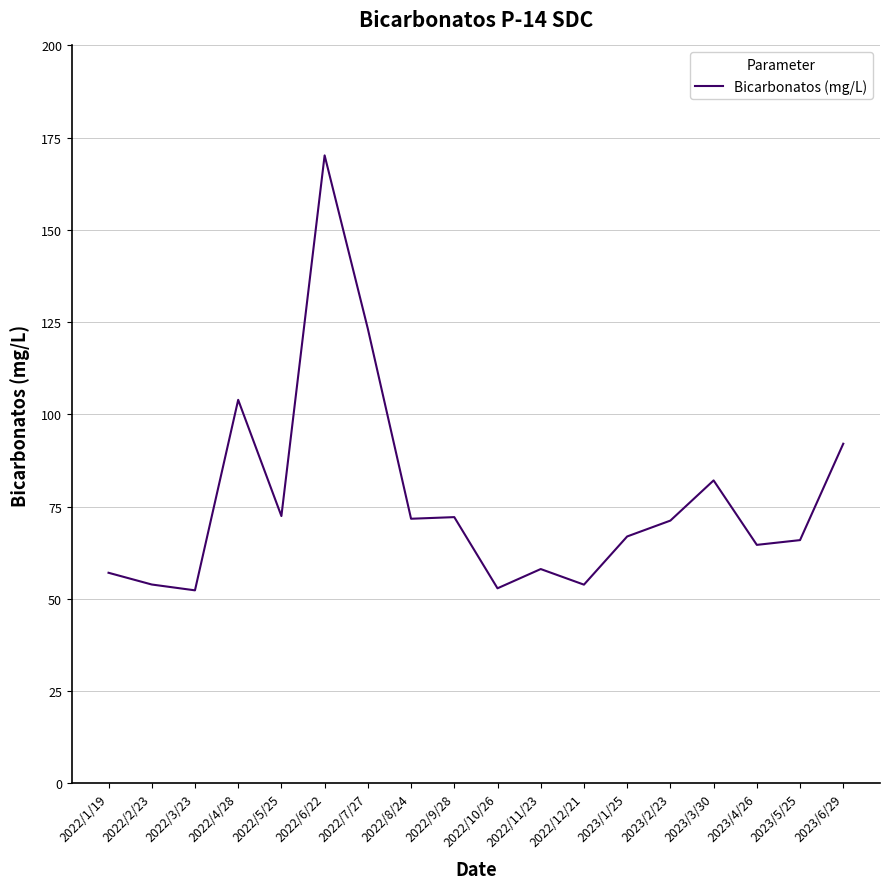

What is the difference between the maximum and minimum values?

117.9